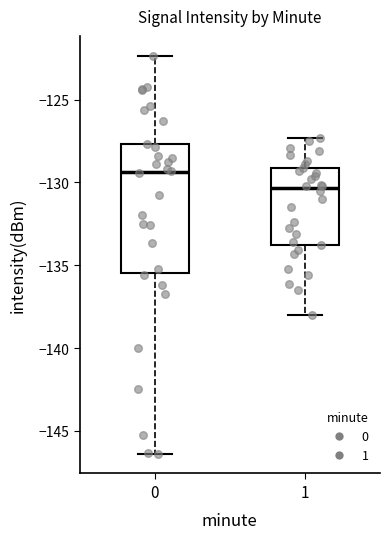

Where is the lower edge of the box at x = 1 on the y-axis? The values are not printed on the chart, so give them approximately, as read against the axis.

-133.5